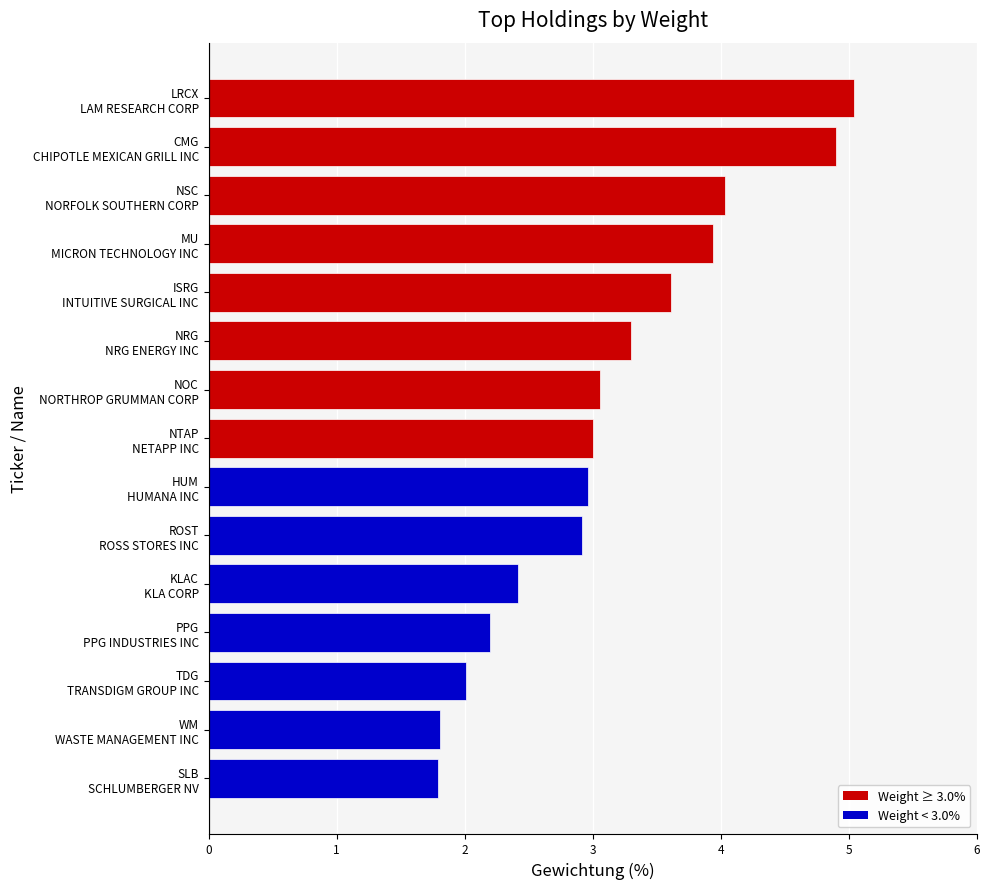

What is the greatest value displayed?

5.0